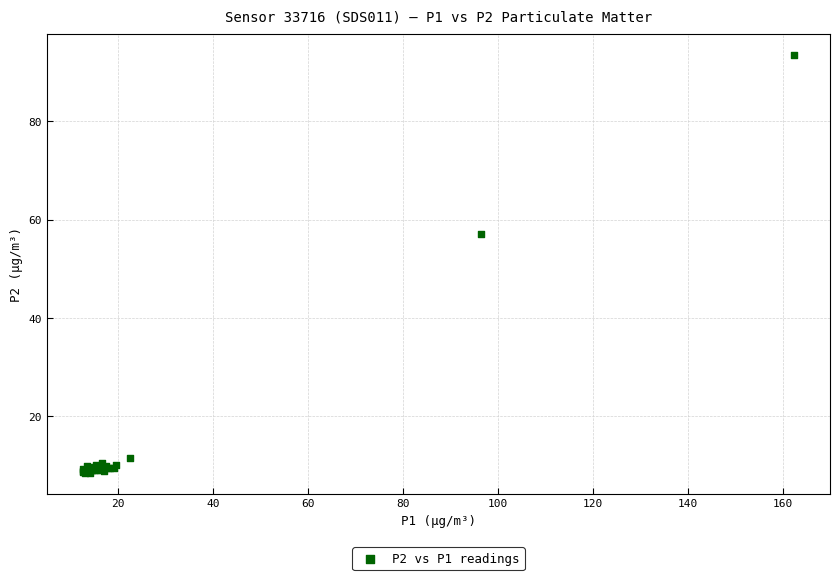

What Y value in the scatter plot is closest to 50?

57.1